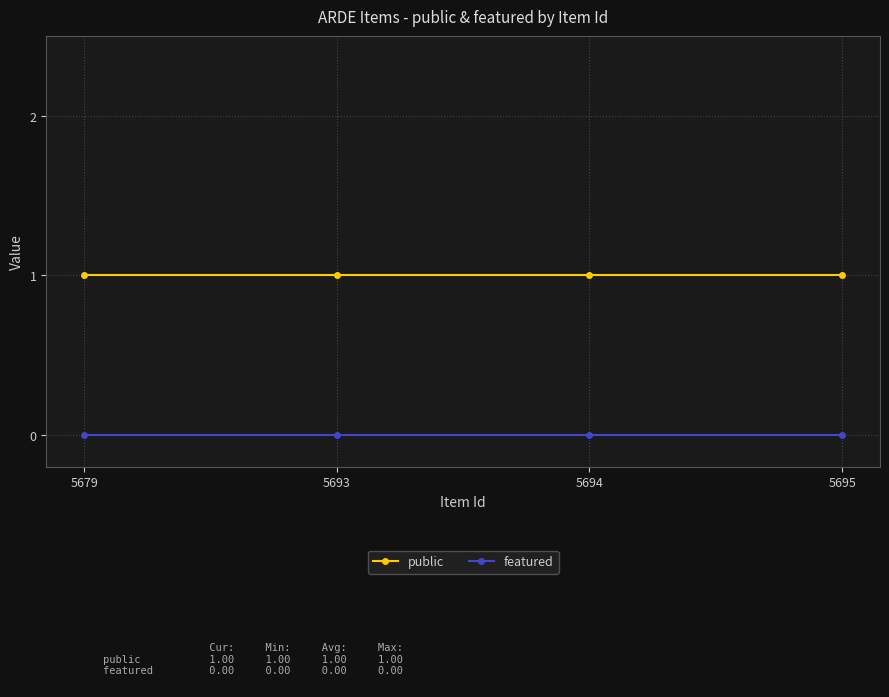

How many lines are shown in the chart?

2